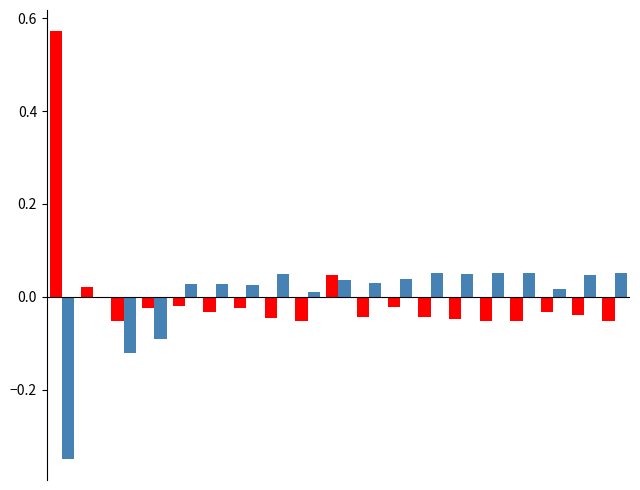

Count the number of categories in the chart.

19